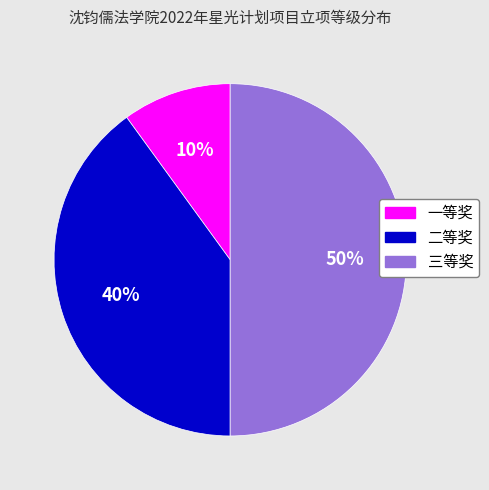

To the nearest percent, what is the combined percentage of 二等奖 and 一等奖?

50%